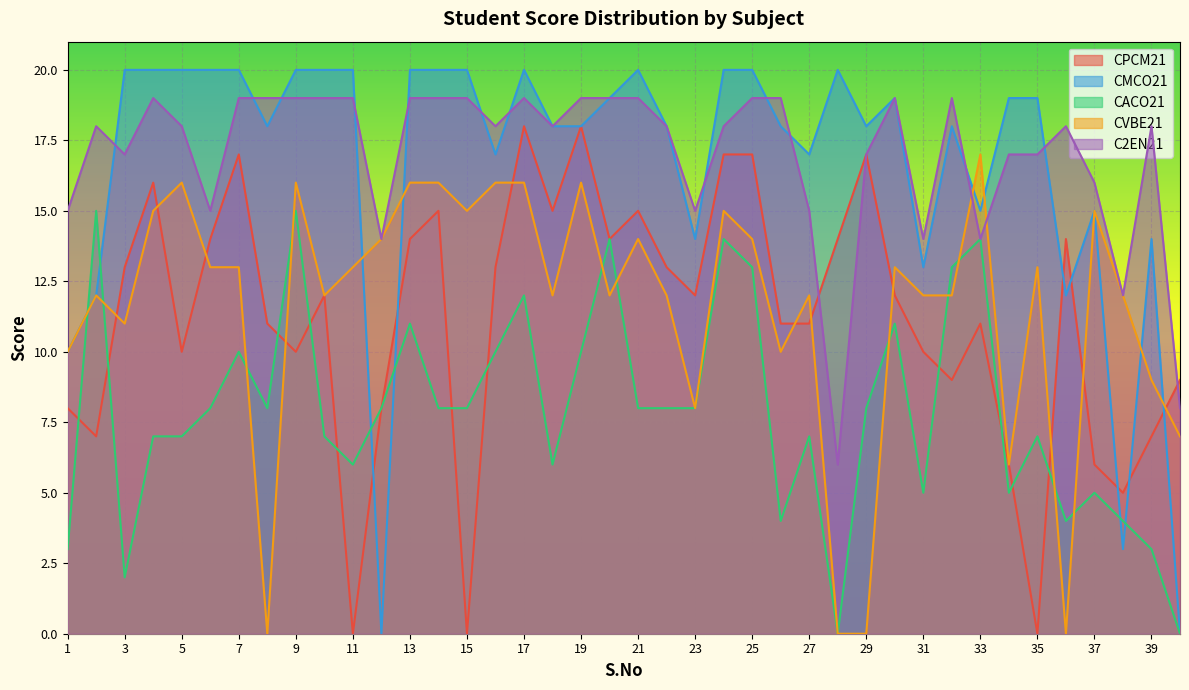

What is the difference between the maximum and minimum values in the CVBE21 series?

17